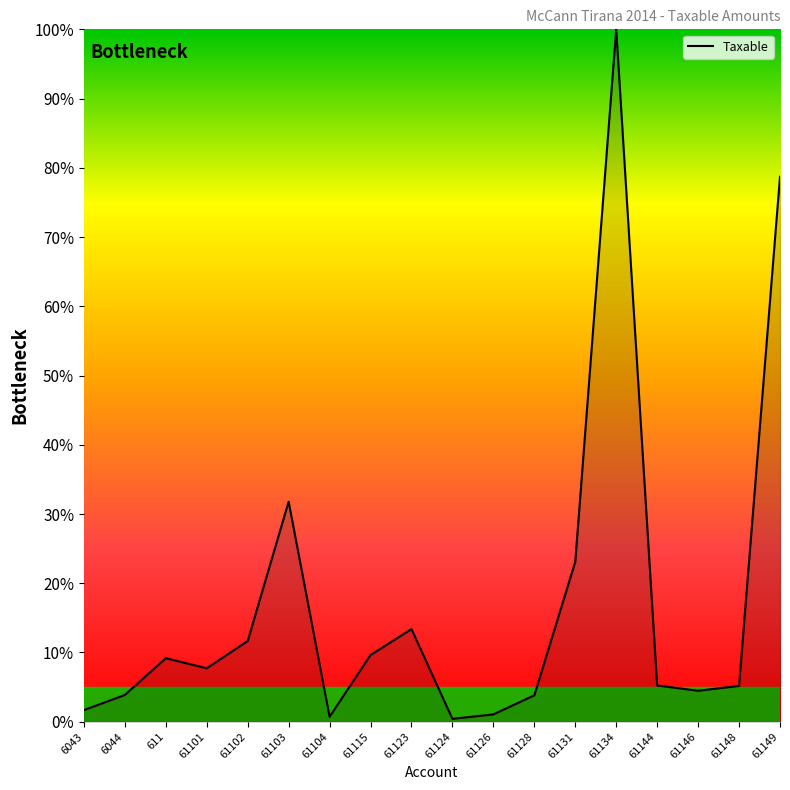

What is the change in value from 61123 to 61148?

-8.2